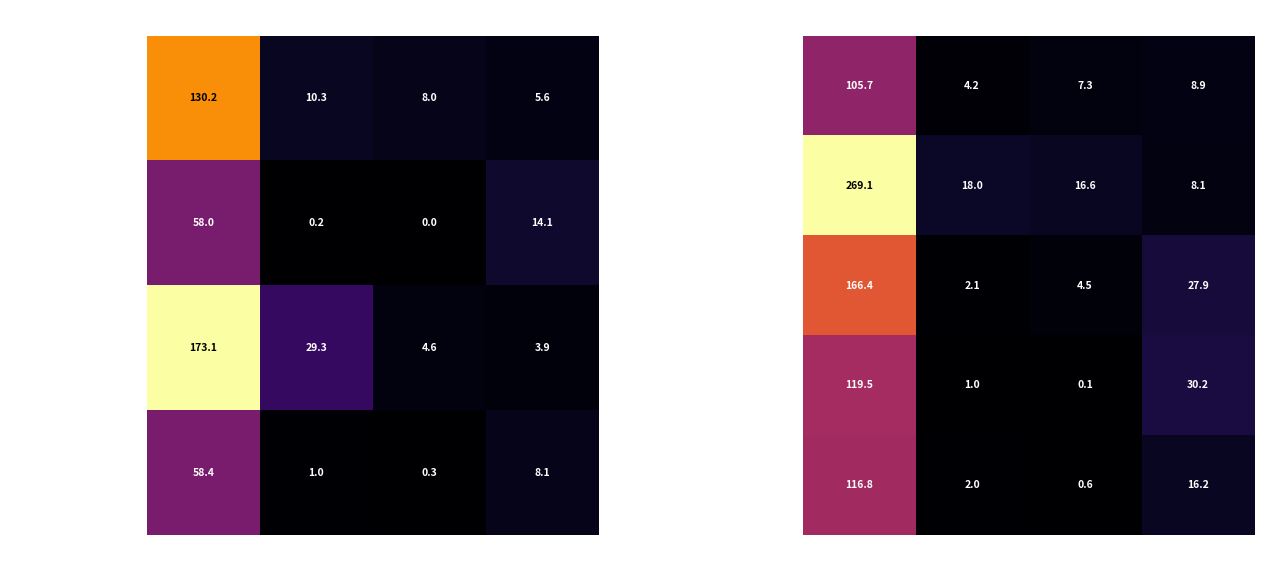

The value of Компот из кураги at Белки is 1.0. True or false?

True